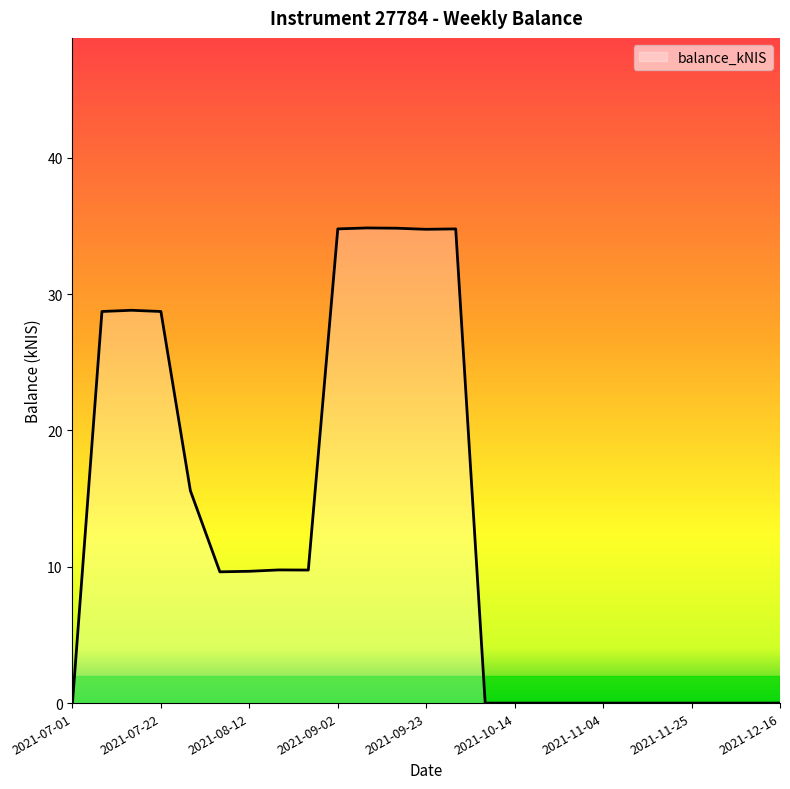

What is the maximum value shown in the chart?

34.9